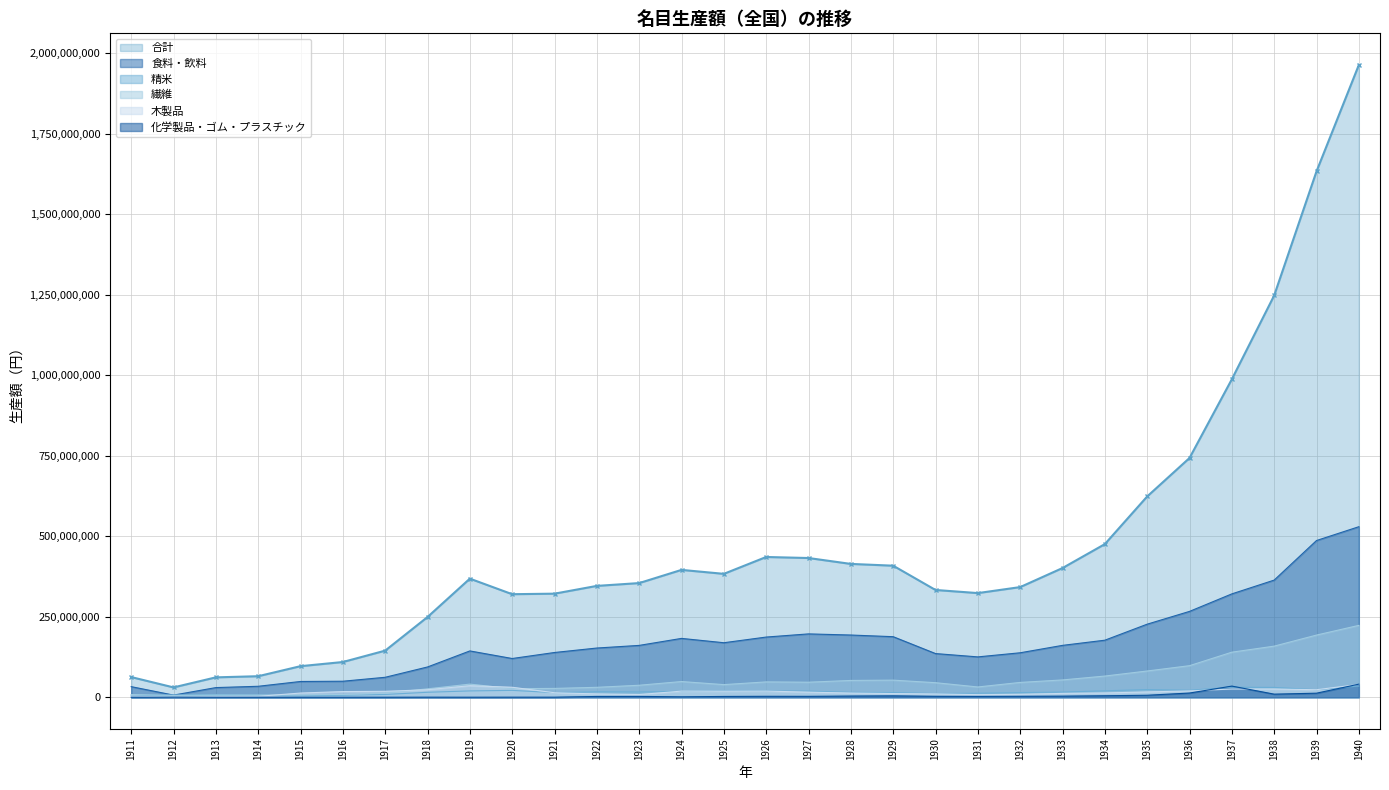

How many values in the 食料・飲料 series exceed 160994198?

15